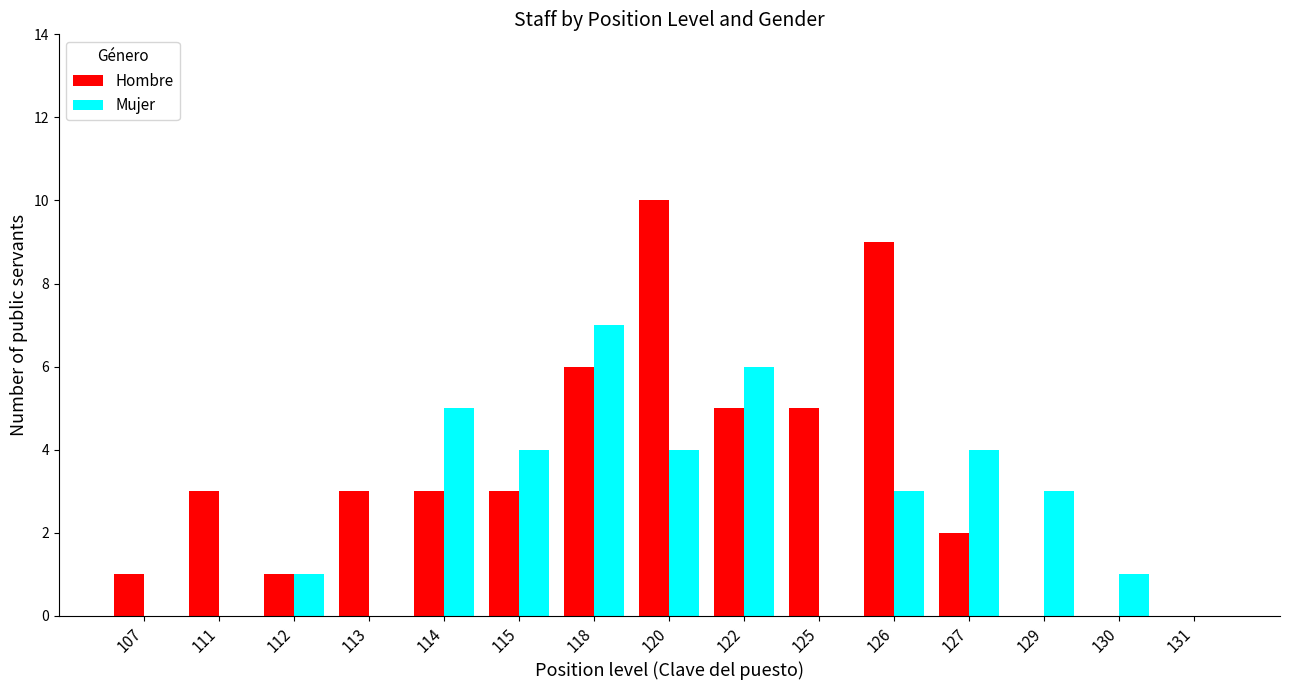

Which series has the largest total across all categories?

Hombre